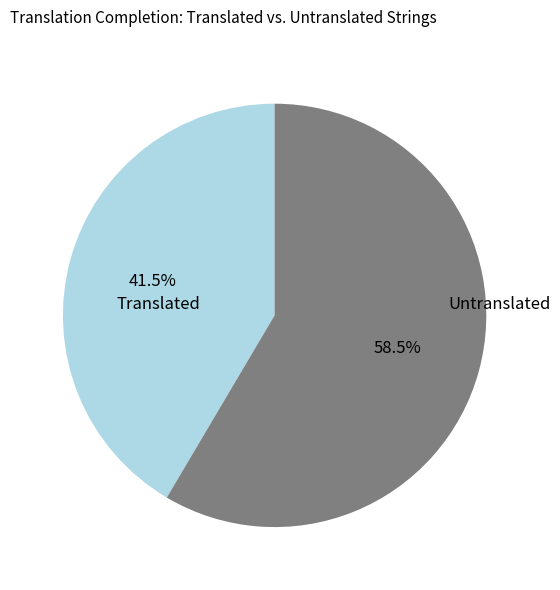

Does any single category account for the majority?

Yes